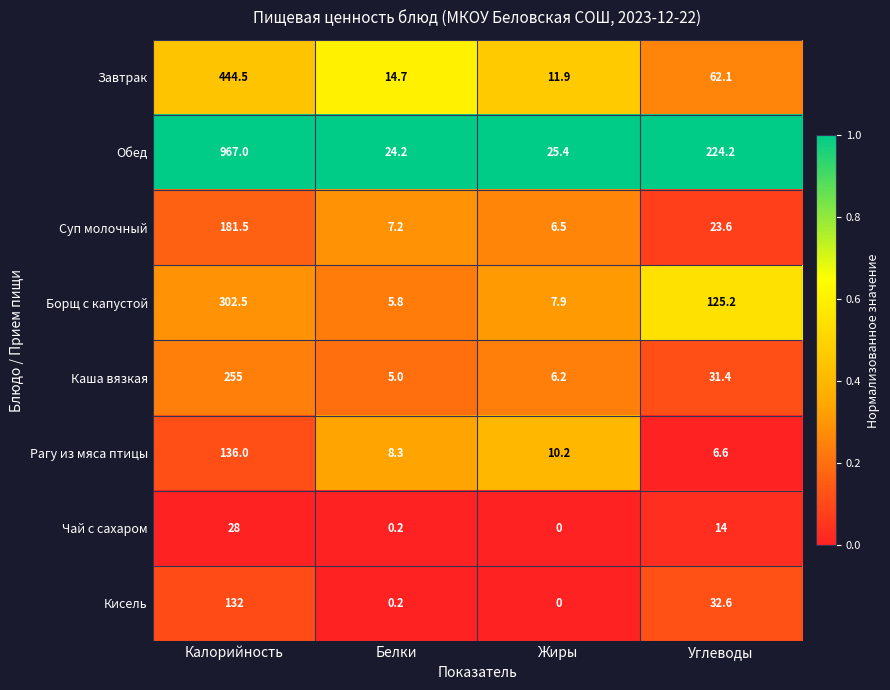

What is the greatest value displayed?

967.0